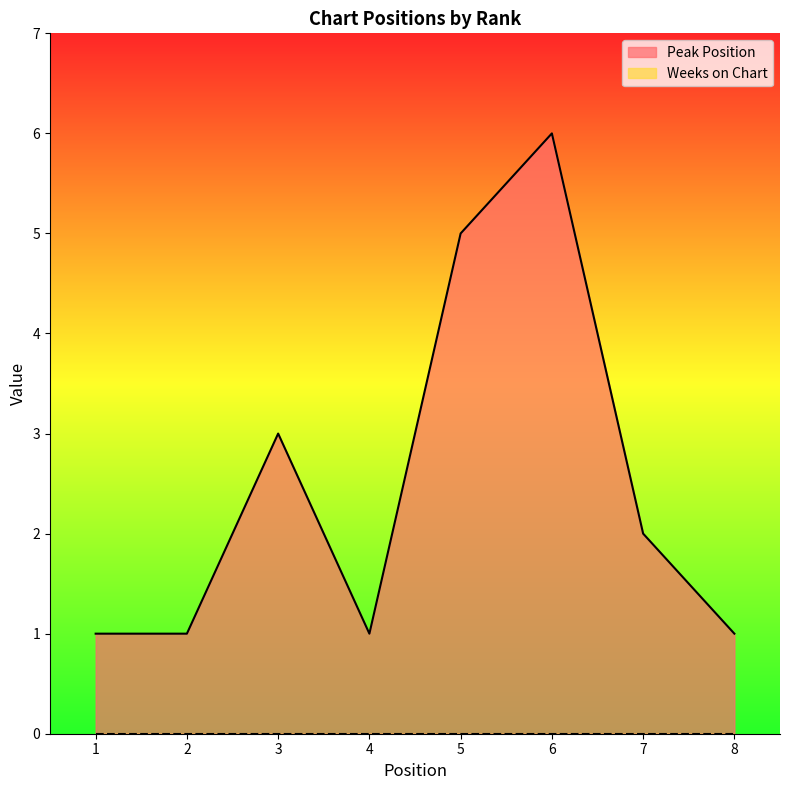

How many data points does each series have?

8